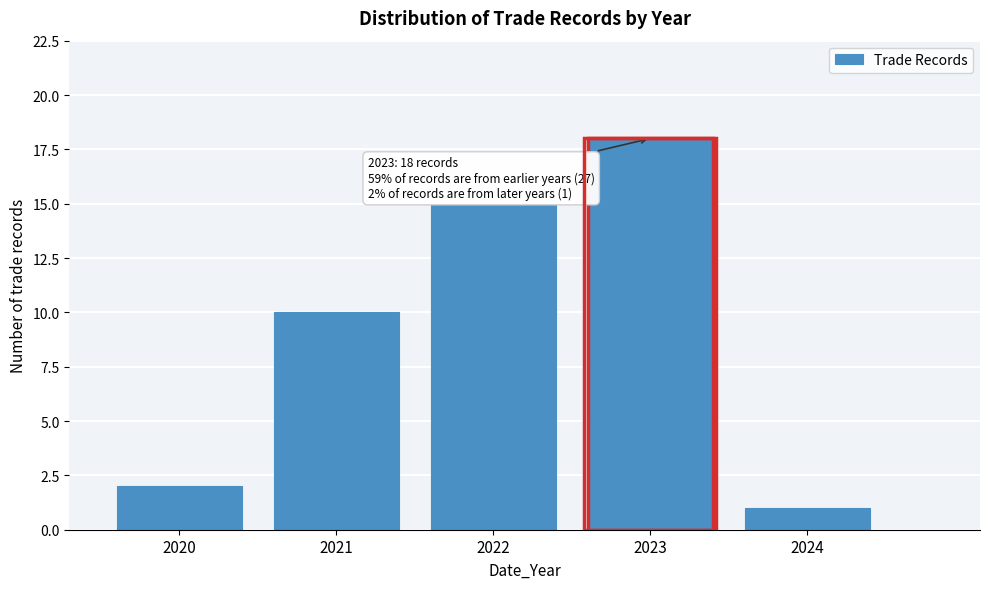

Which range on the x-axis has the tallest bar?

2022.5 to 2023.5